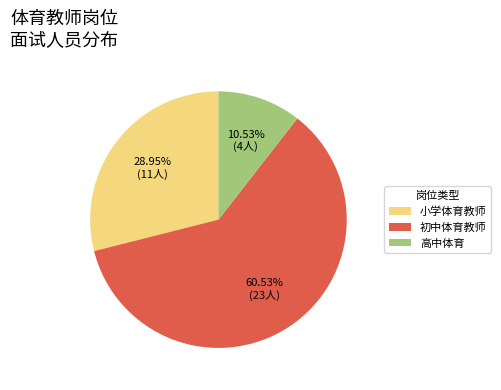

To the nearest percent, what is the difference between the largest and smallest slice percentages?

50%